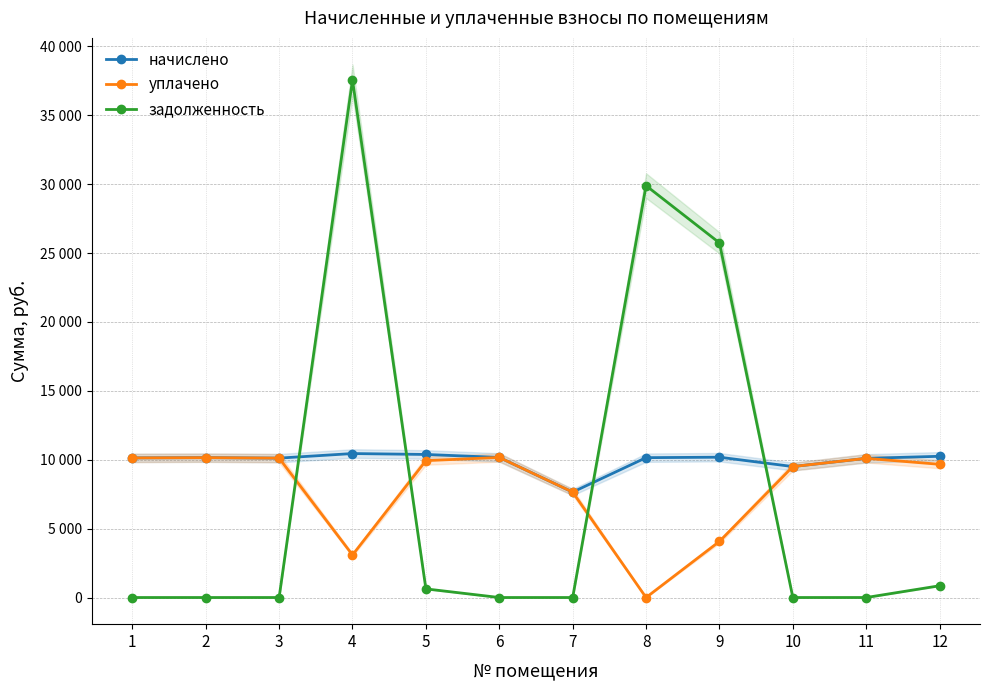

What is the difference between the maximum and minimum values in the начислено series?

2798.6